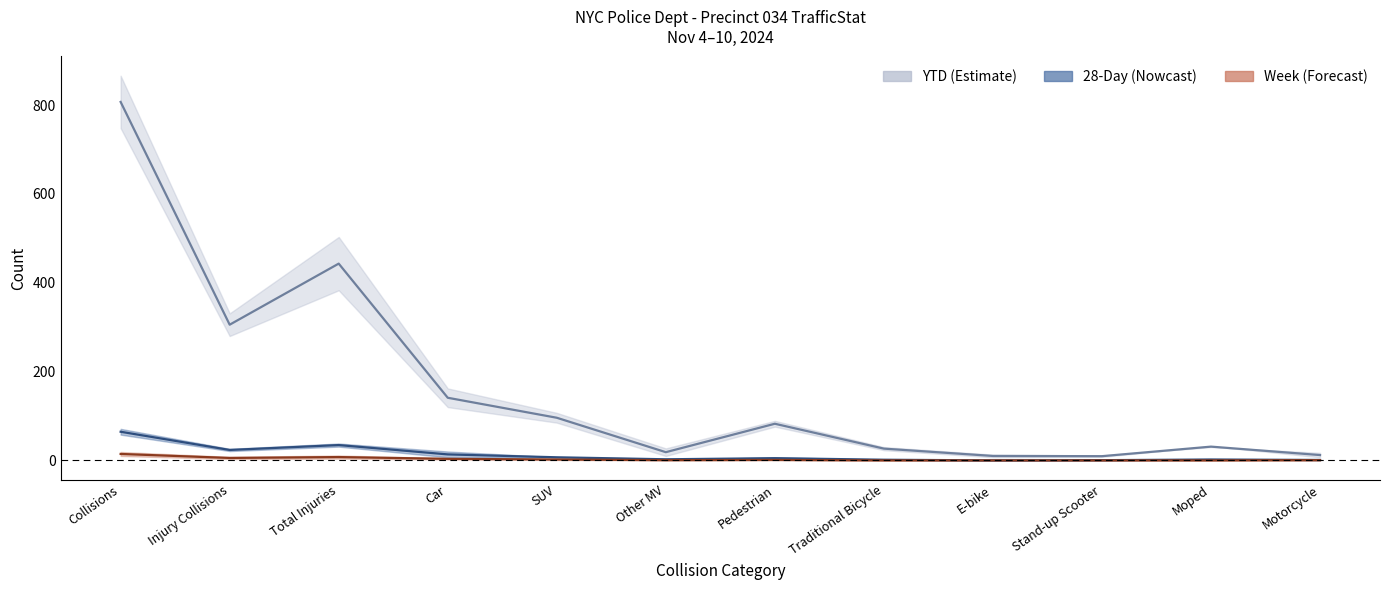

At which category does 28-Day mid reach its first local valley?

Injury Collisions